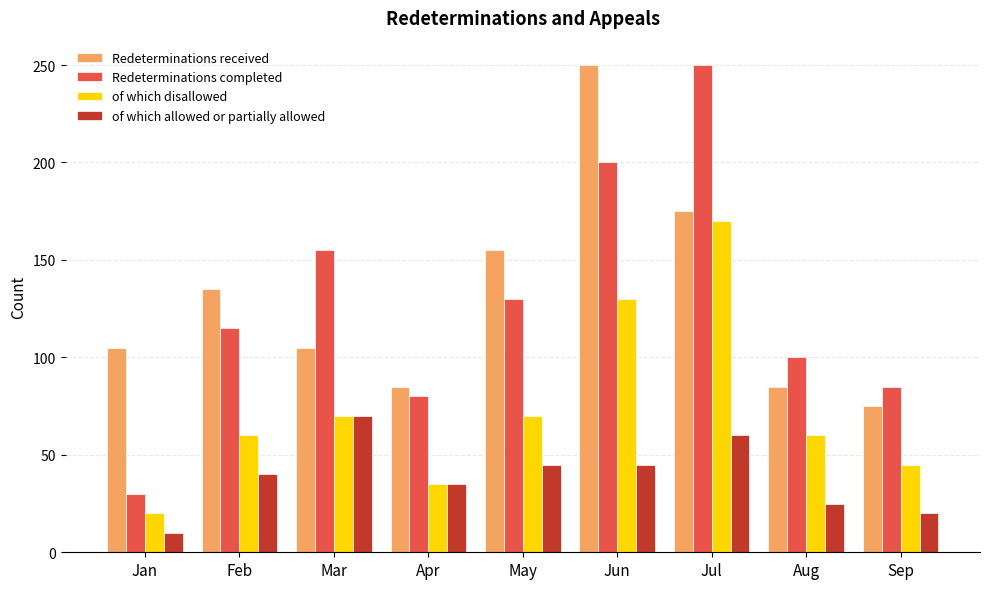

What is the smallest value displayed?

10